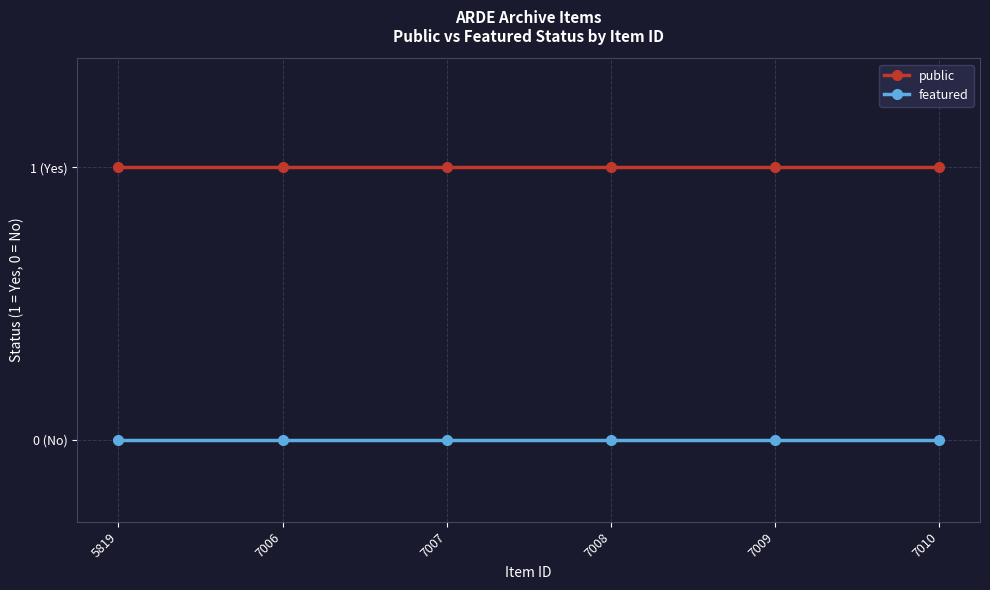

What is the value of the public point at the 4th from the left?

1